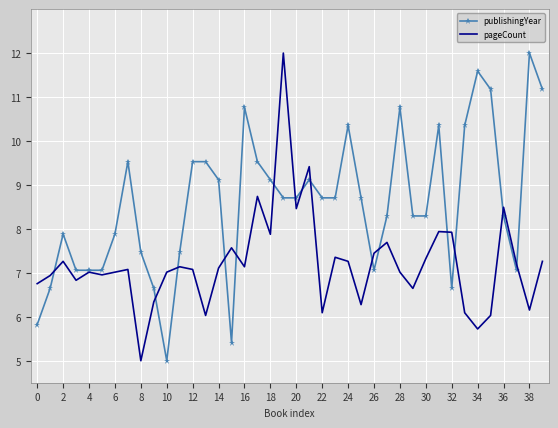

Which series has the largest total across all categories?

publishingYear